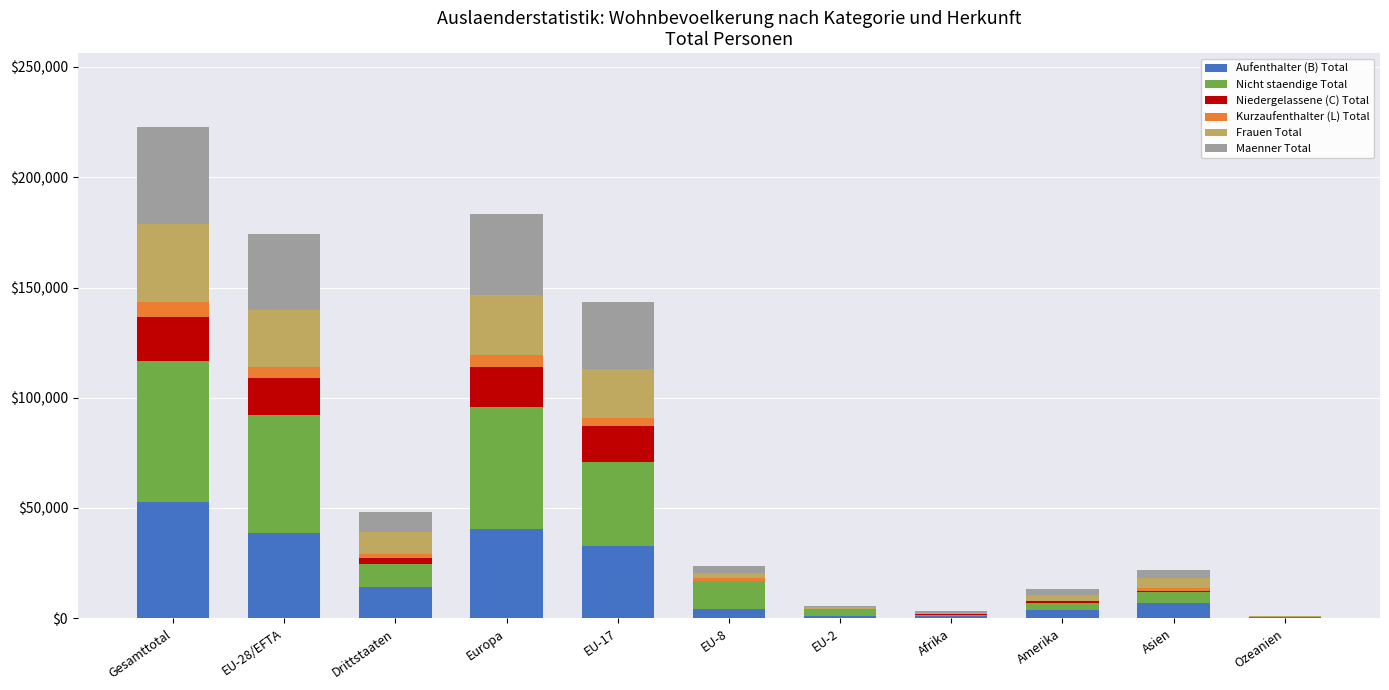

What are all the series names shown in the legend?

Aufenthalter (B) Total, Nicht staendige Total, Niedergelassene (C) Total, Kurzaufenthalter (L) Total, Frauen Total, Maenner Total